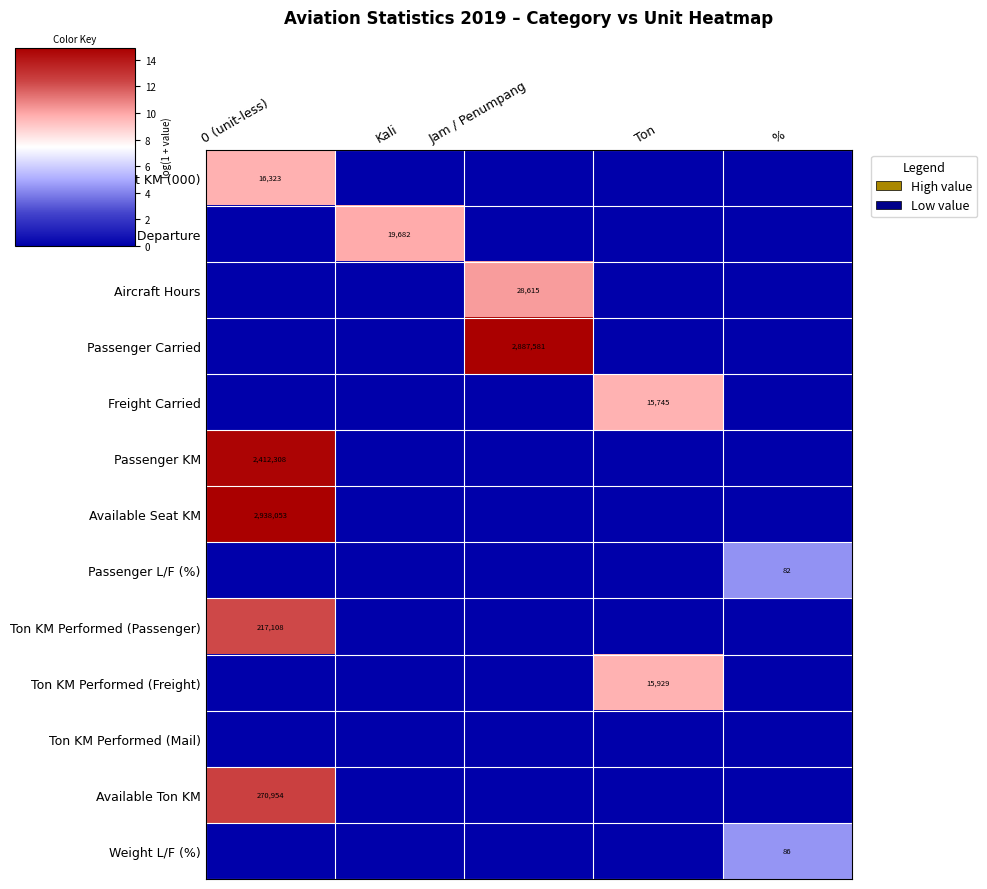

The Aircraft Departure series shows 32673 at Kali. True or false?

False